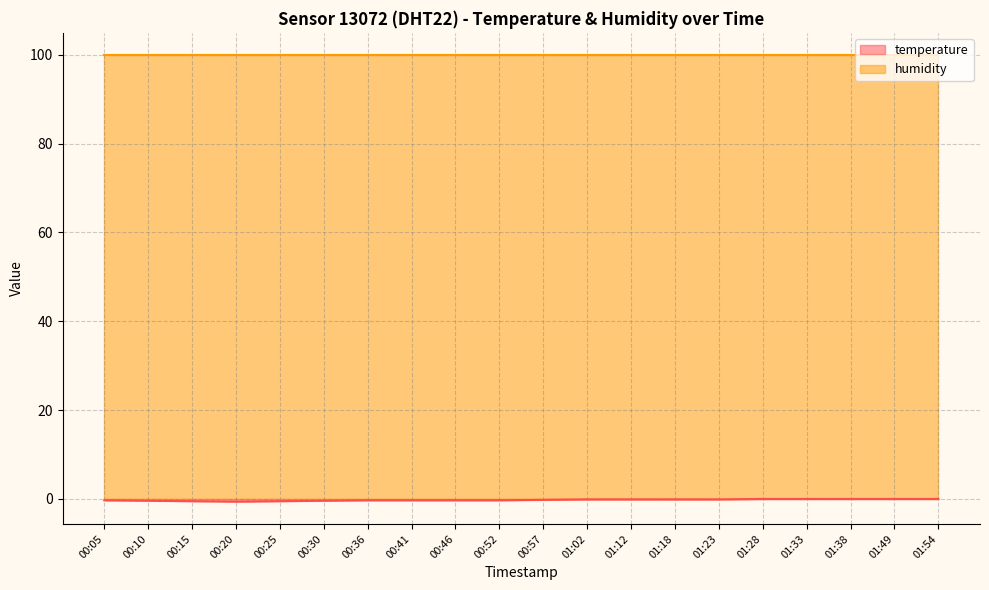

What is the difference between the values at 01:23 and 00:10?

0.3